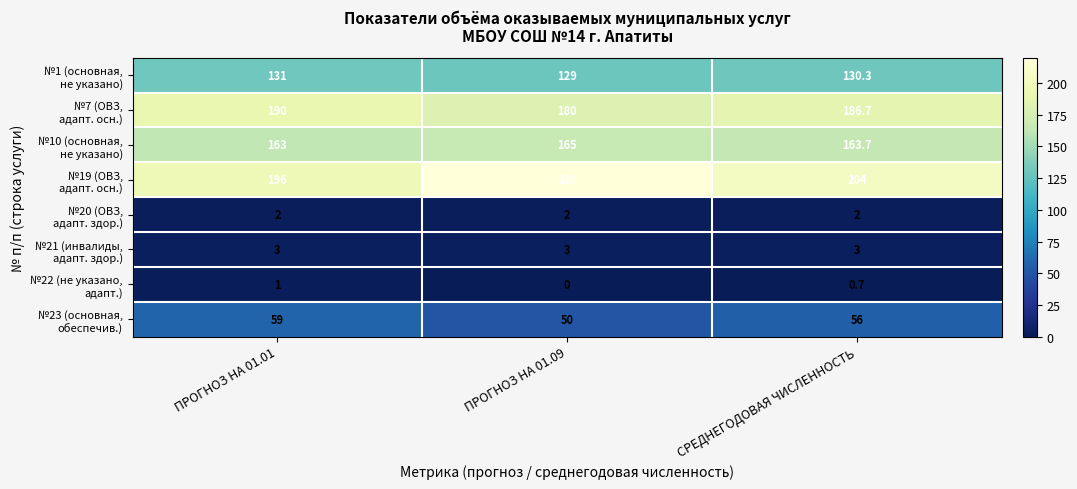

What is the total value across all series at ПРОГНОЗ НА 01.09?

749.0